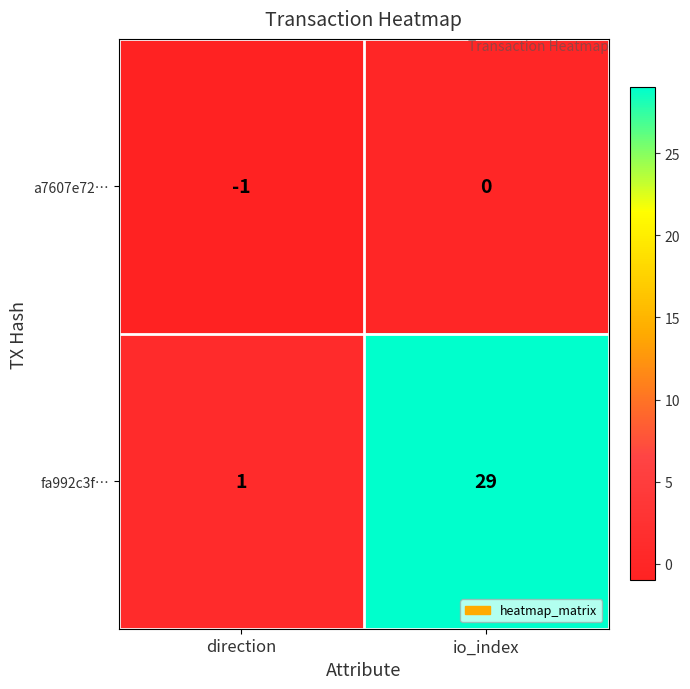

What is the difference between the maximum and minimum values in the fa992c3f… series?

28